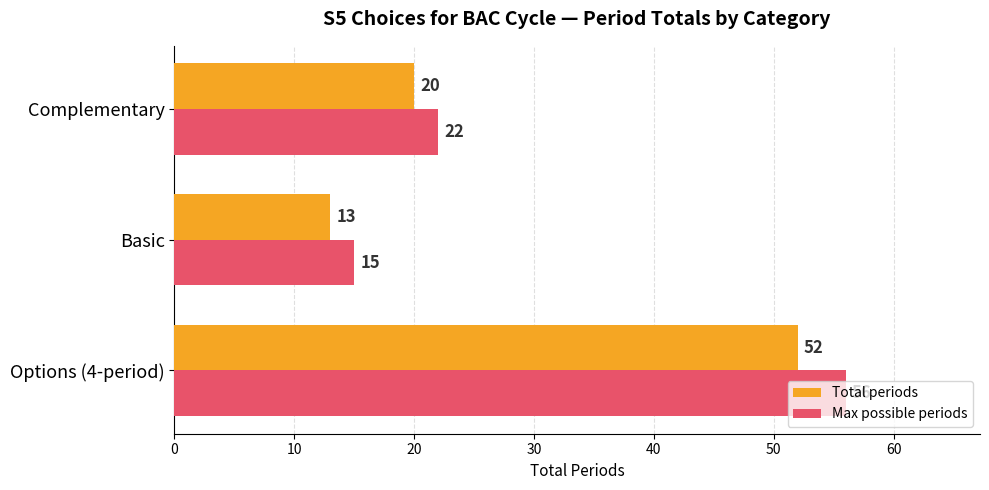

List the series in order of their peak value, highest first.

Max possible periods, Total periods